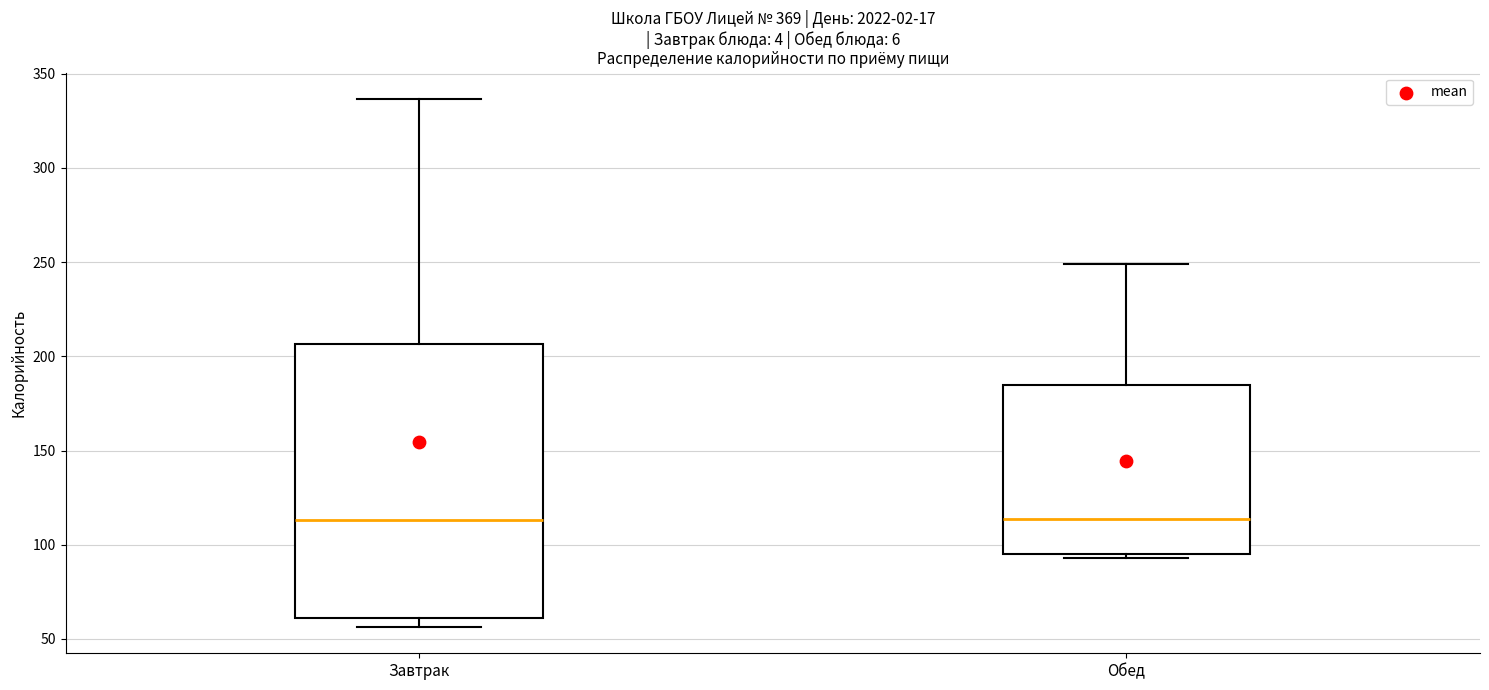

Which box is the tallest, from its lower edge to its upper edge?

Завтрак